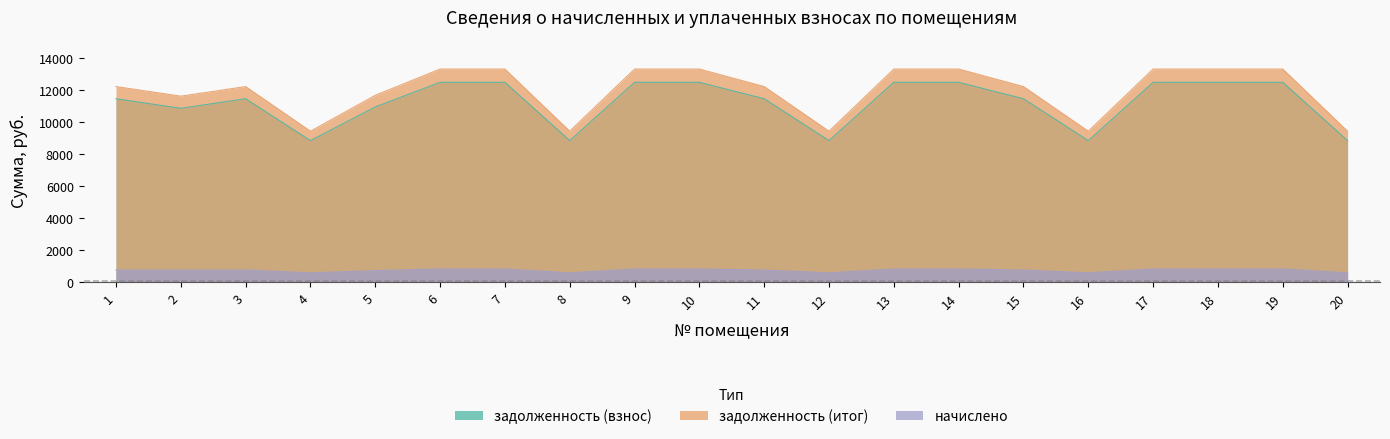

What is the difference between the задолженность (взнос) values at 1 and 18?

1027.2